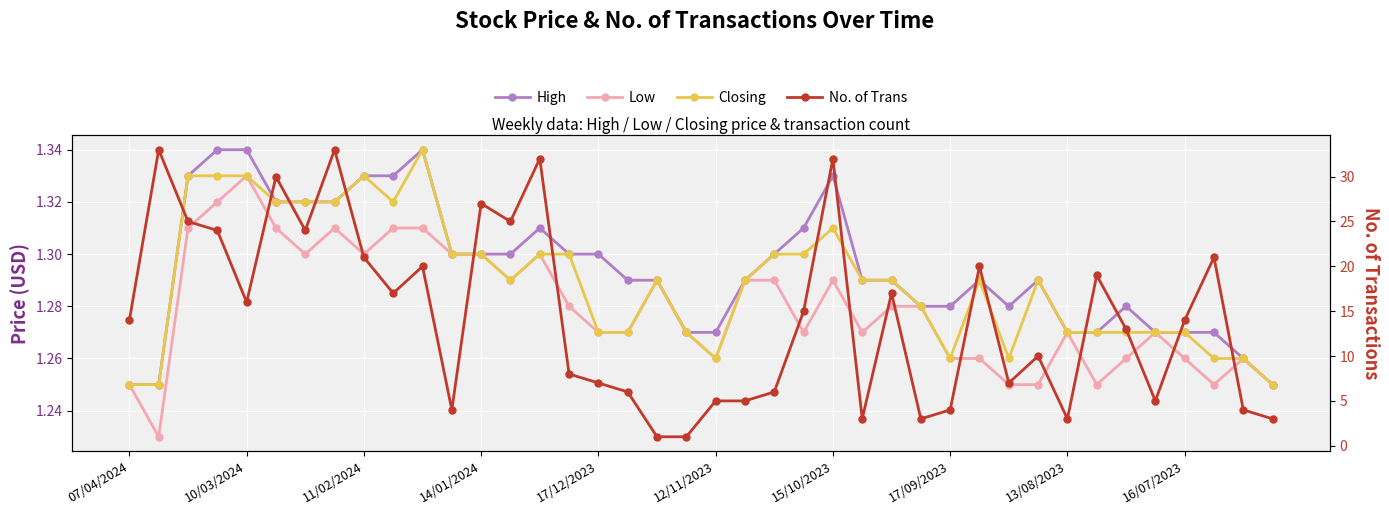

What is the smallest value displayed?

1.0